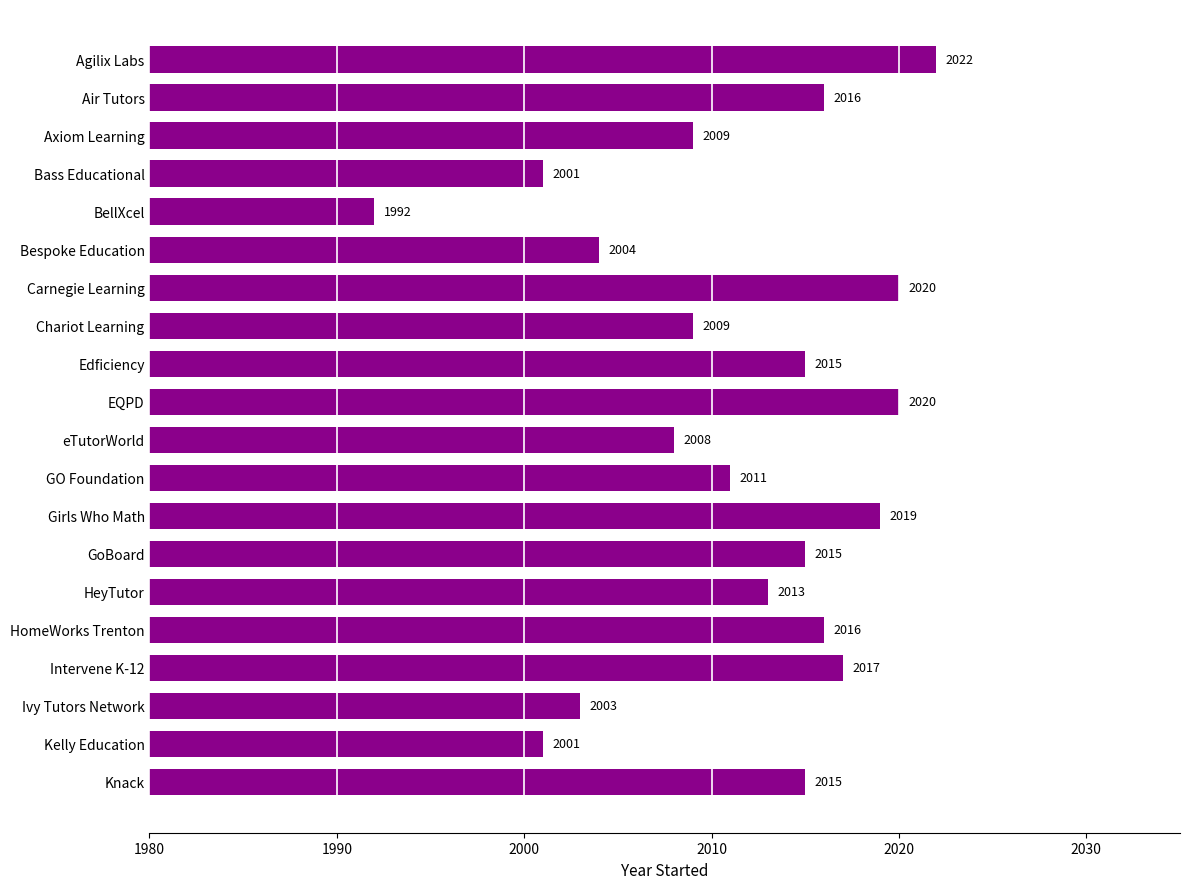

Reading top to bottom, transcribe all the data shown in this chart.

Agilix Labs=2022	Air Tutors=2016	Axiom Learning=2009	Bass Educational=2001	BellXcel=1992	Bespoke Education=2004	Carnegie Learning=2020	Chariot Learning=2009	Edficiency=2015	EQPD=2020	eTutorWorld=2008	GO Foundation=2011	Girls Who Math=2019	GoBoard=2015	HeyTutor=2013	HomeWorks Trenton=2016	Intervene K-12=2017	Ivy Tutors Network=2003	Kelly Education=2001	Knack=2015